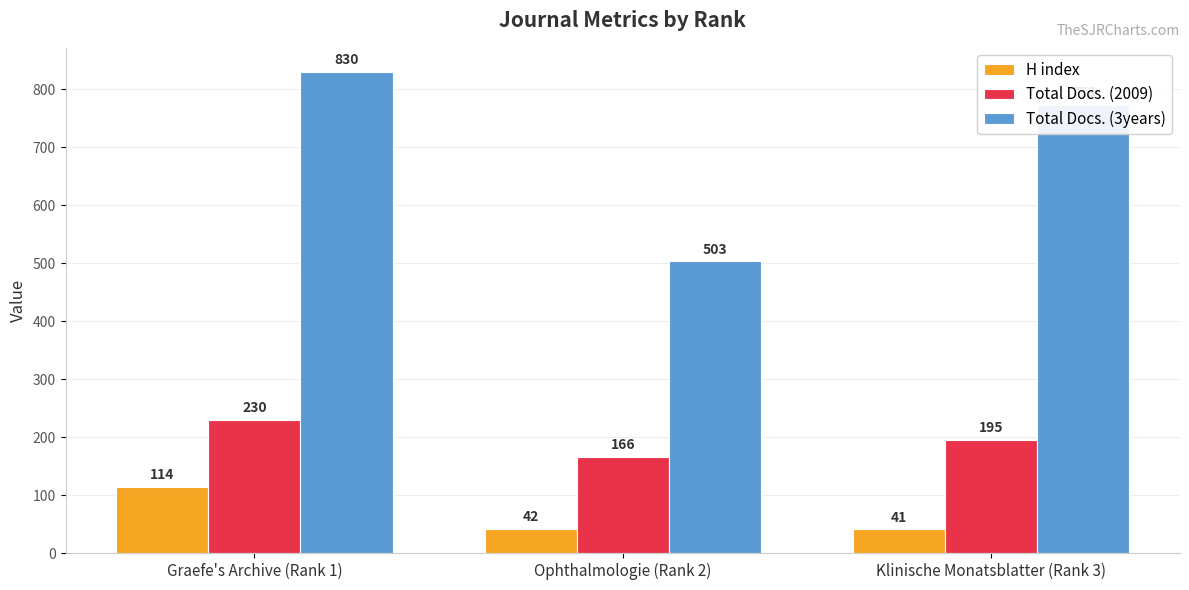

At which category is the sum across all series the highest?

Graefe's Archive (Rank 1)